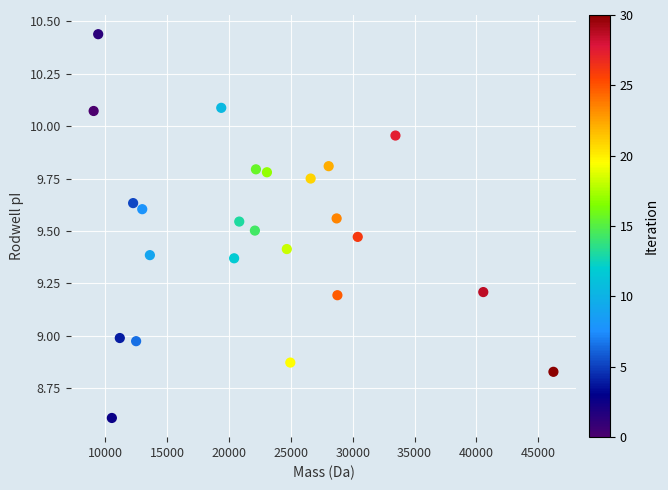

What is the range of Y values (max minus min)?

1.8